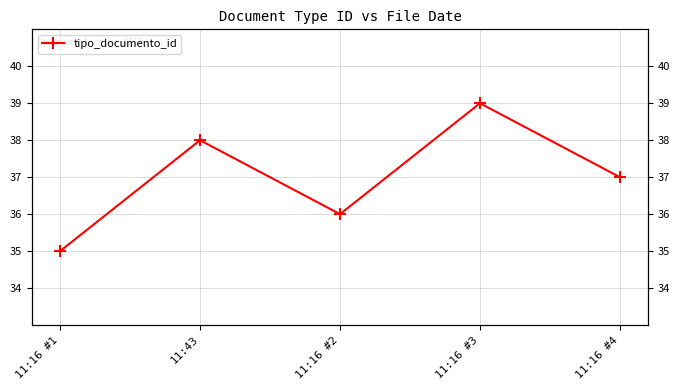

How many lines are shown in the chart?

1